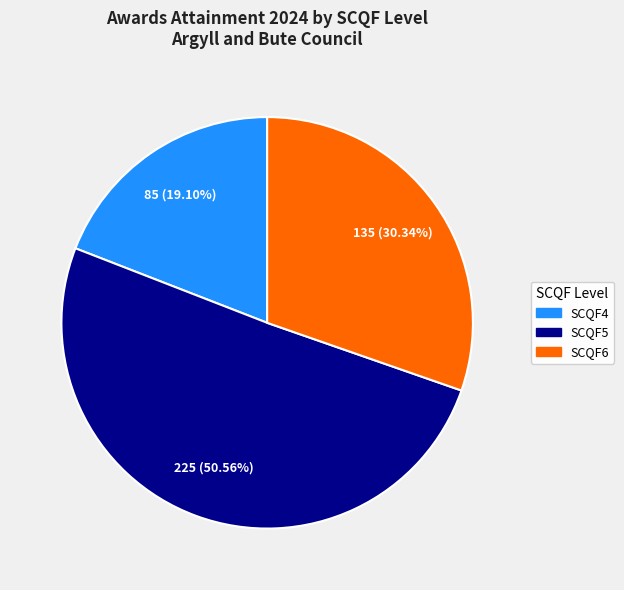

Does any single category account for the majority?

Yes